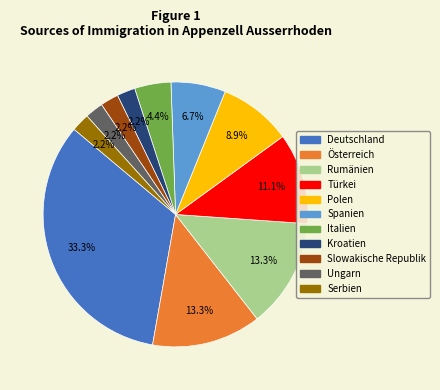

To the nearest percent, what is the difference between the largest and smallest slice percentages?

31%